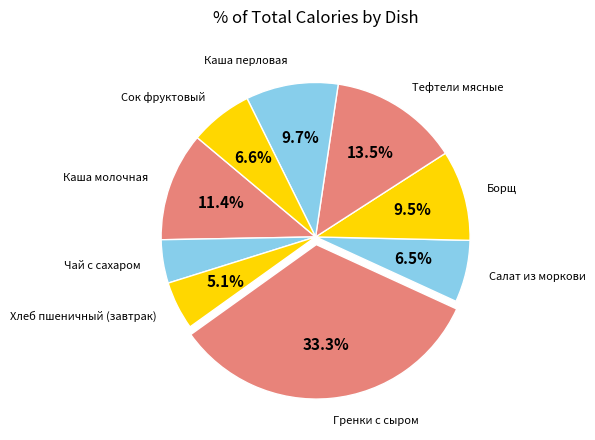

Approximately how many times larger is the value at Чай с сахаром compared to Борщ?

0.5